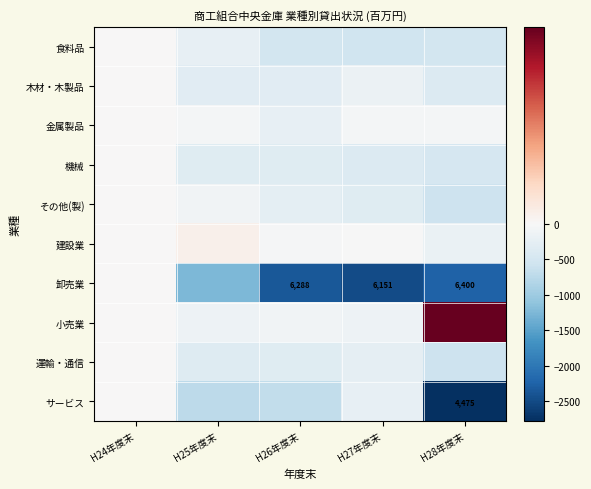

Rank the series at H28年度末 from lowest to highest value.

サービス, 卸売業, 運輸・通信, その他(製), 食料品, 機械, 木材・木製品, 建設業, 金属製品, 小売業